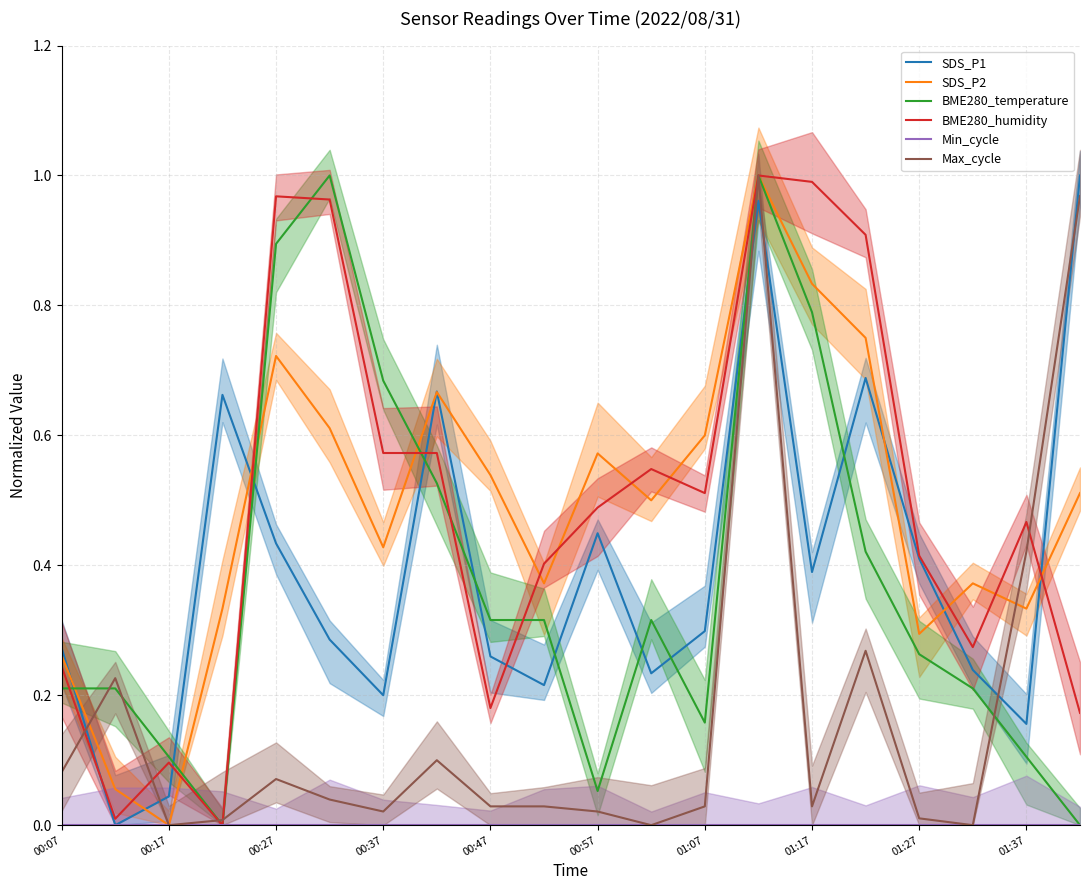

True or false: Max_cycle has a value of 0.1 at 00:07.

False